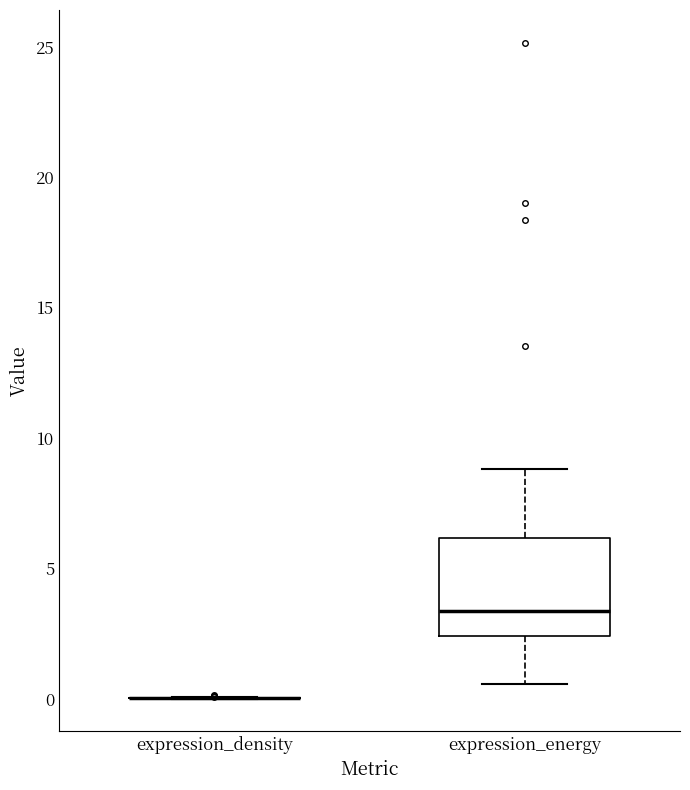

Comparing the boxes themselves (not the whiskers), which one is the tallest?

expression_energy